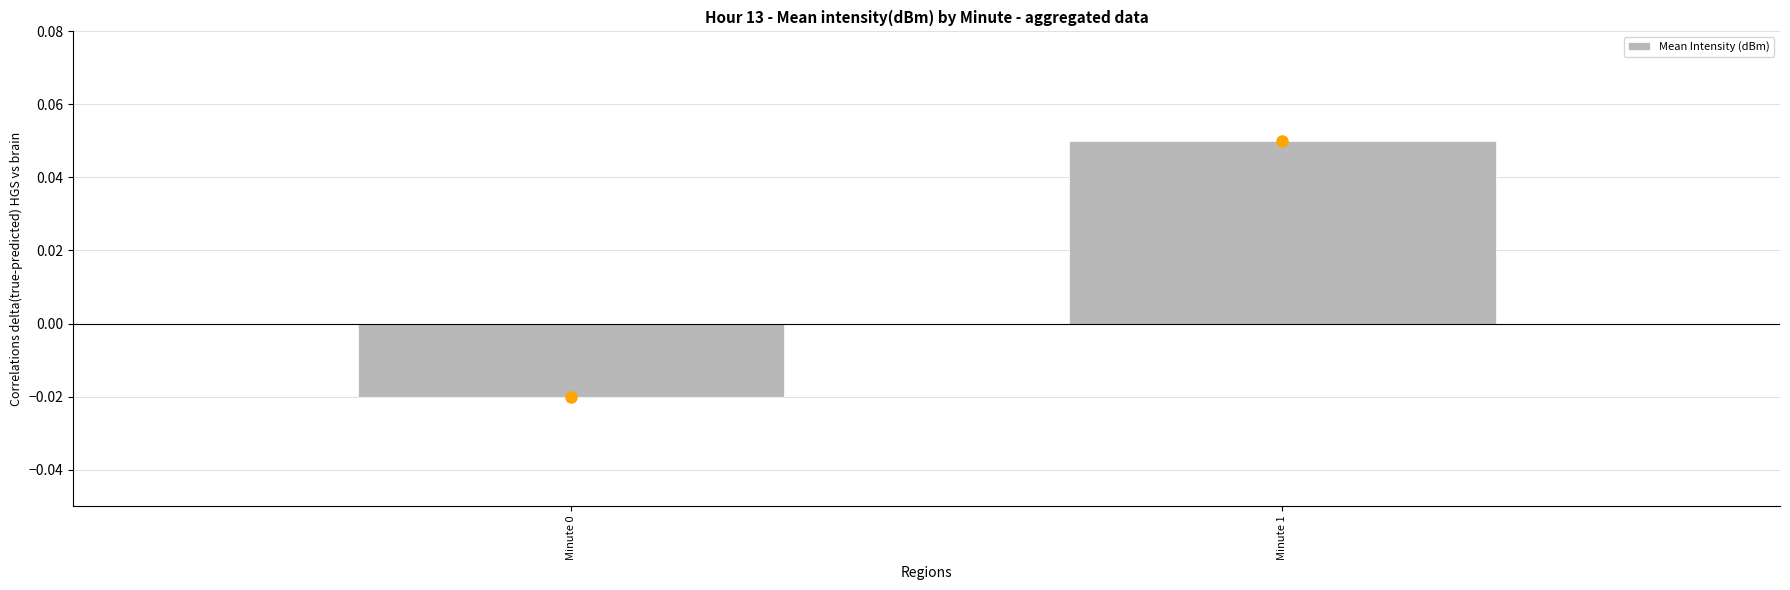

Are the bars grouped side by side (vs. stacked)?

No